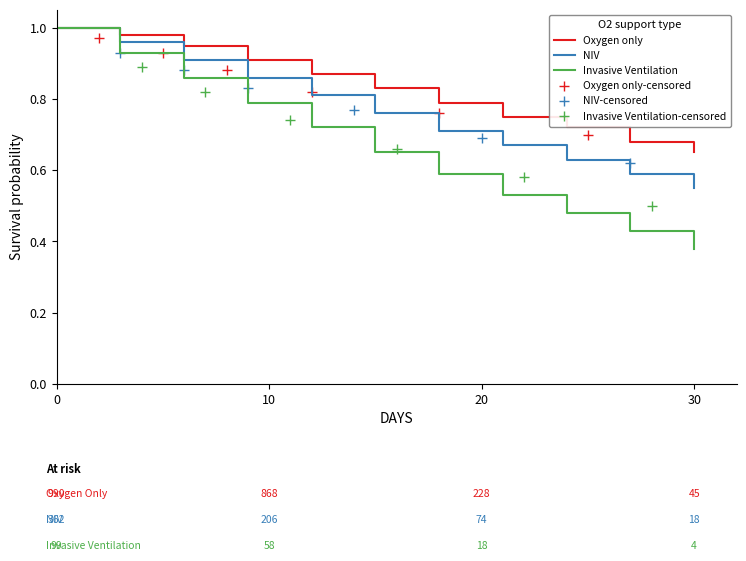

How many series are shown in this chart?

3